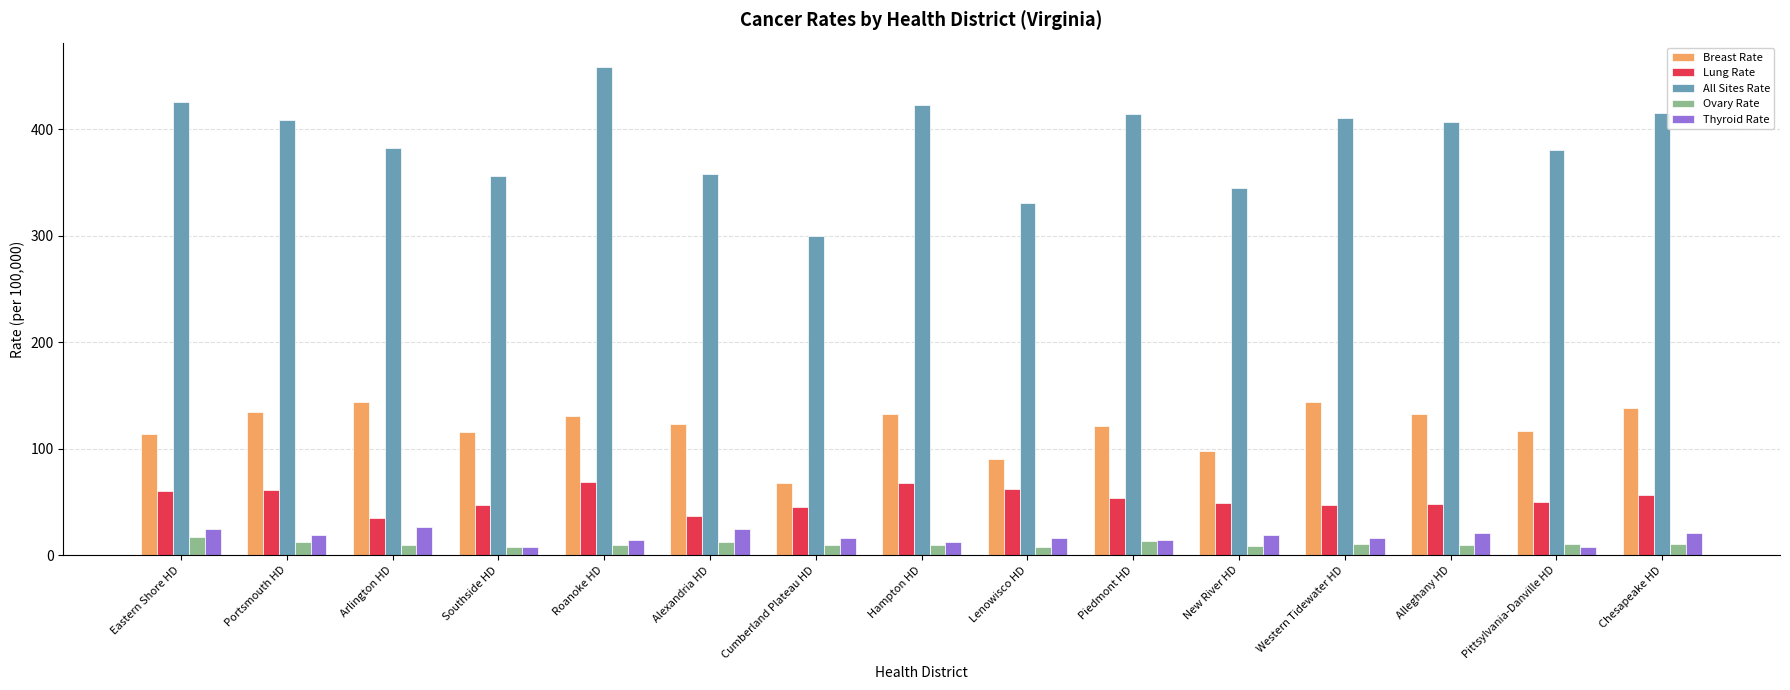

What is the total value across all series at Eastern Shore HD?

641.7